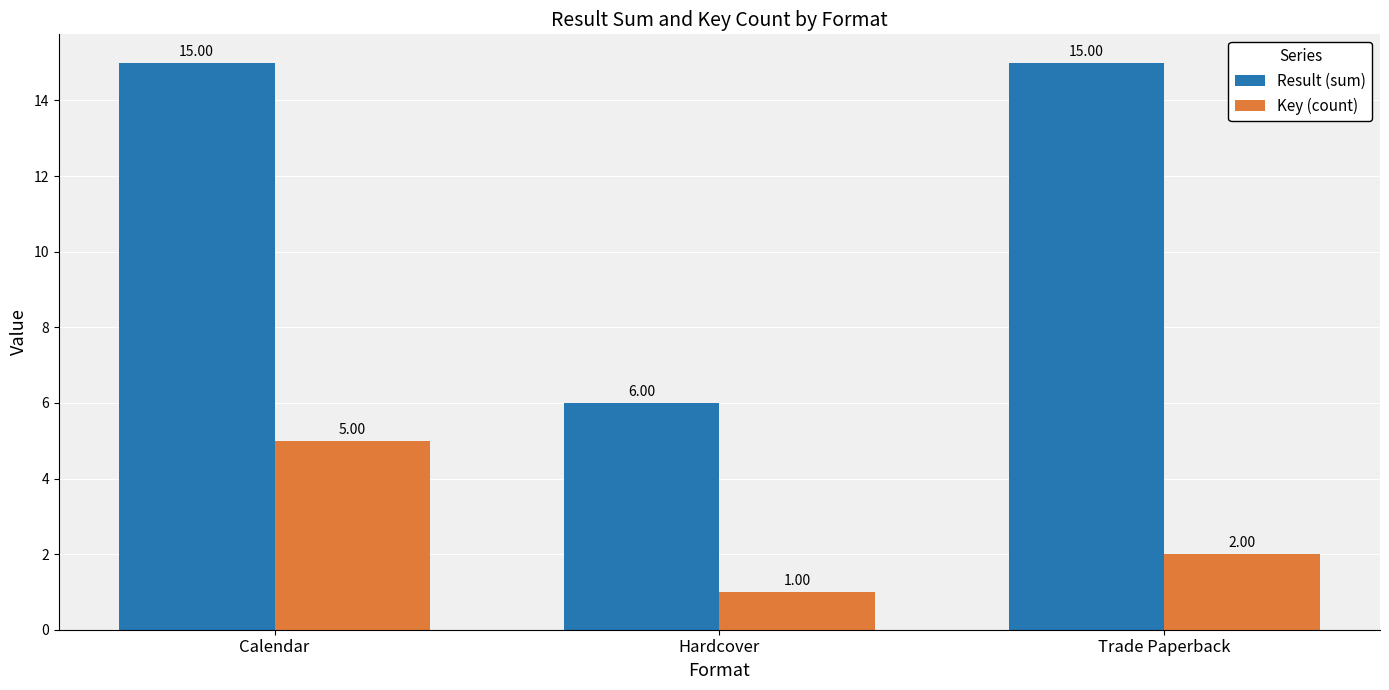

At how many categories does at least one series exceed 4?

3